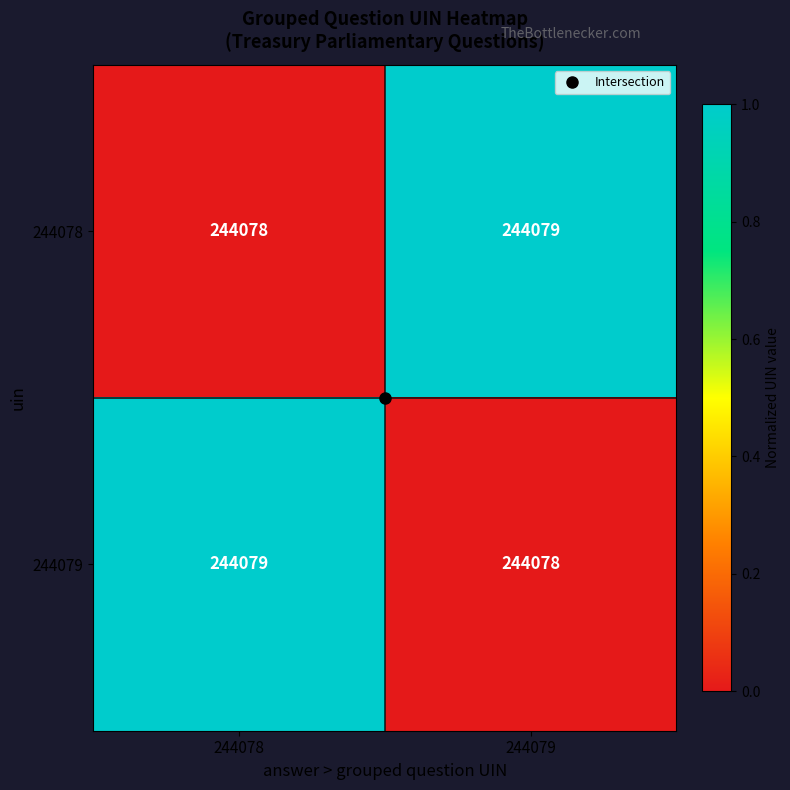

What is the sum of all 244079 values?

488157